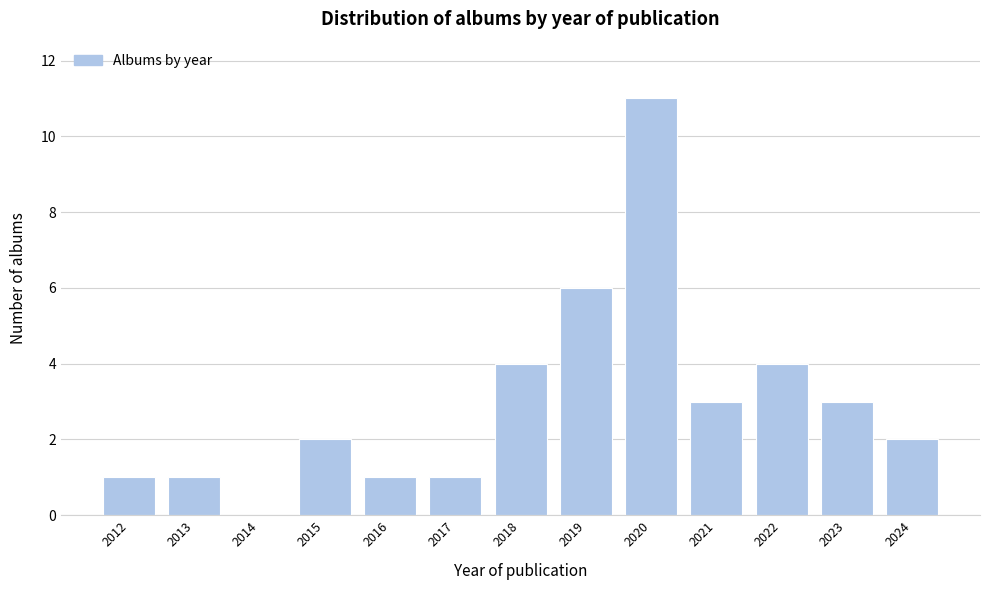

Reading right to left, list all the values displayed in this chart.

2024=2	2023=3	2022=4	2021=3	2020=11	2019=6	2018=4	2017=1	2016=1	2015=2	2014=0	2013=1	2012=1